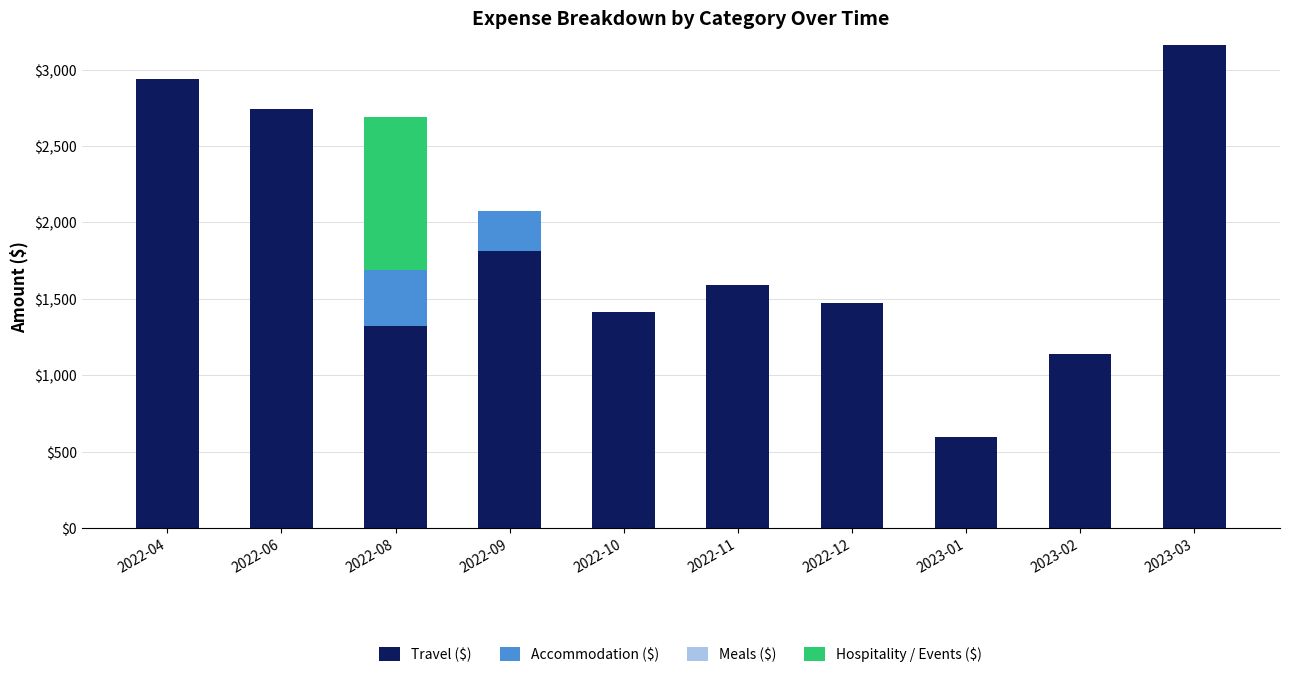

At which category is the sum across all series the highest?

2023-03